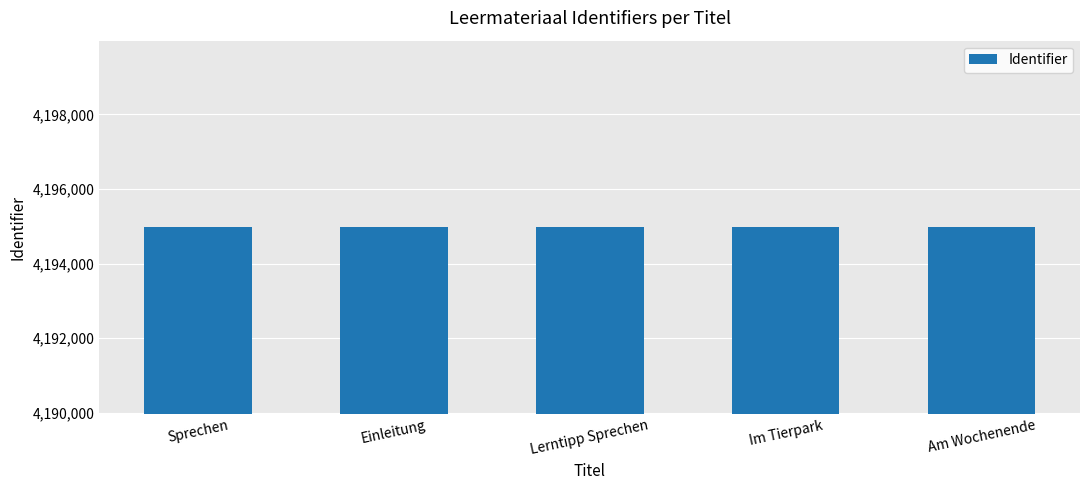

What is the maximum value shown in the chart?

4194979